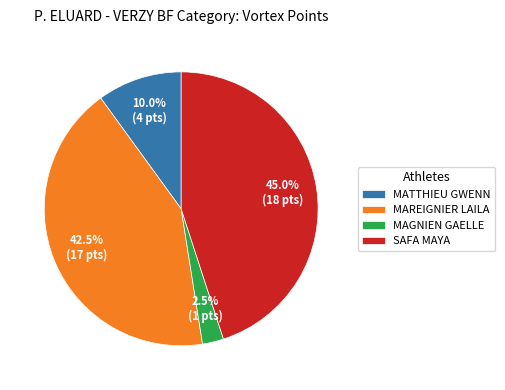

Which slice is the smallest?

MAGNIEN GAELLE